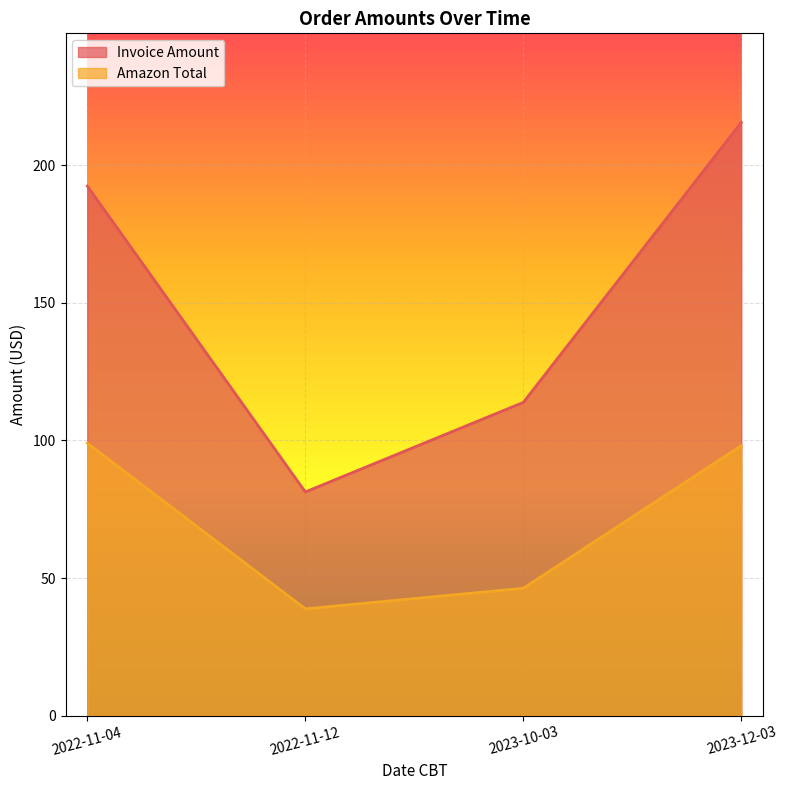

How many lines are shown in the chart?

2